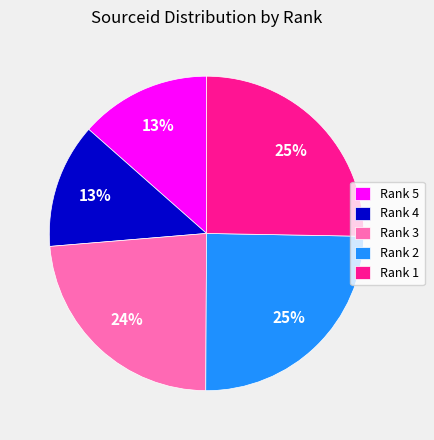

To the nearest percent, what is the combined percentage of Rank 5 and Rank 4?

26%